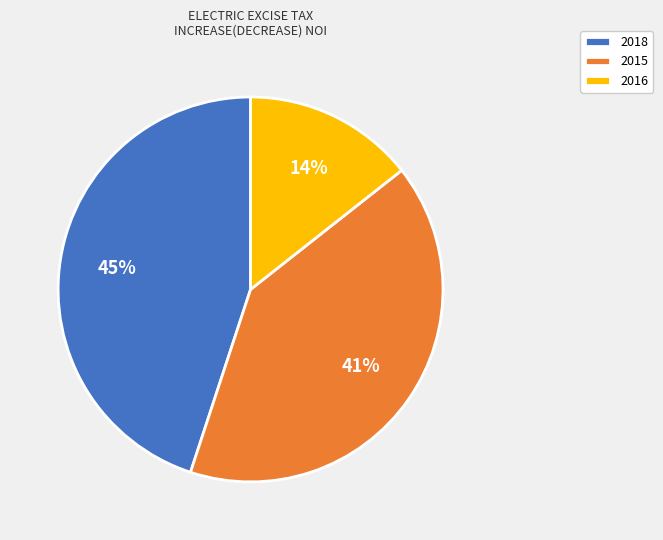

Is there a majority slice in this chart?

No